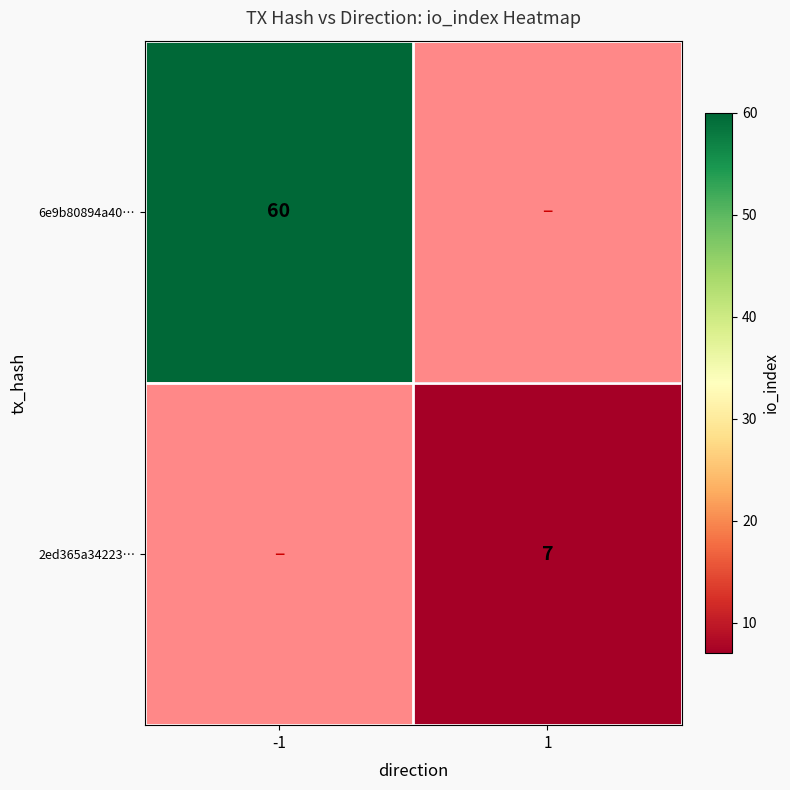

Is it true that 2ed365a34223… equals 4.6 at 1?

False